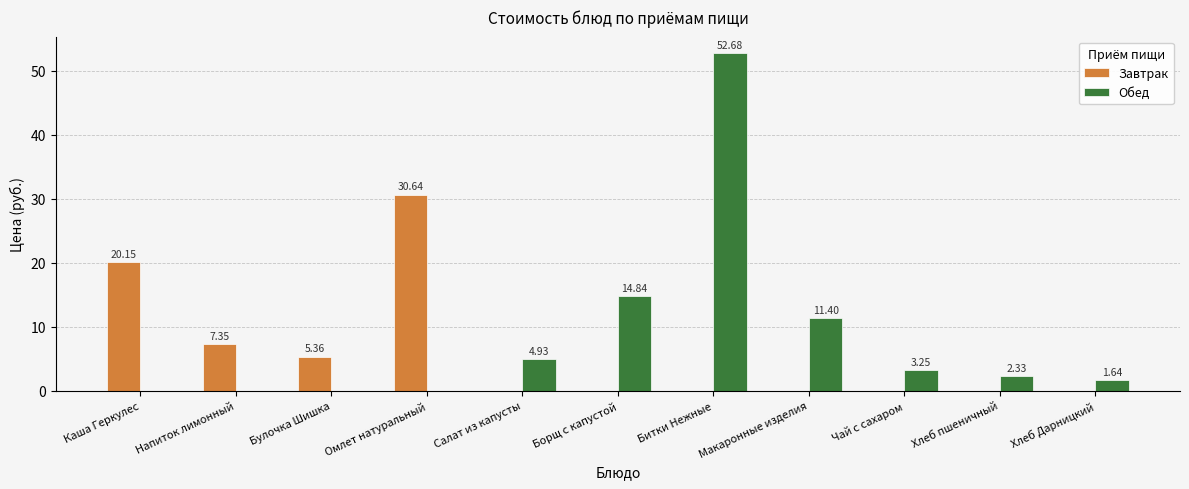

True or false: Завтрак has a value of -16.4 at Салат из капусты.

False